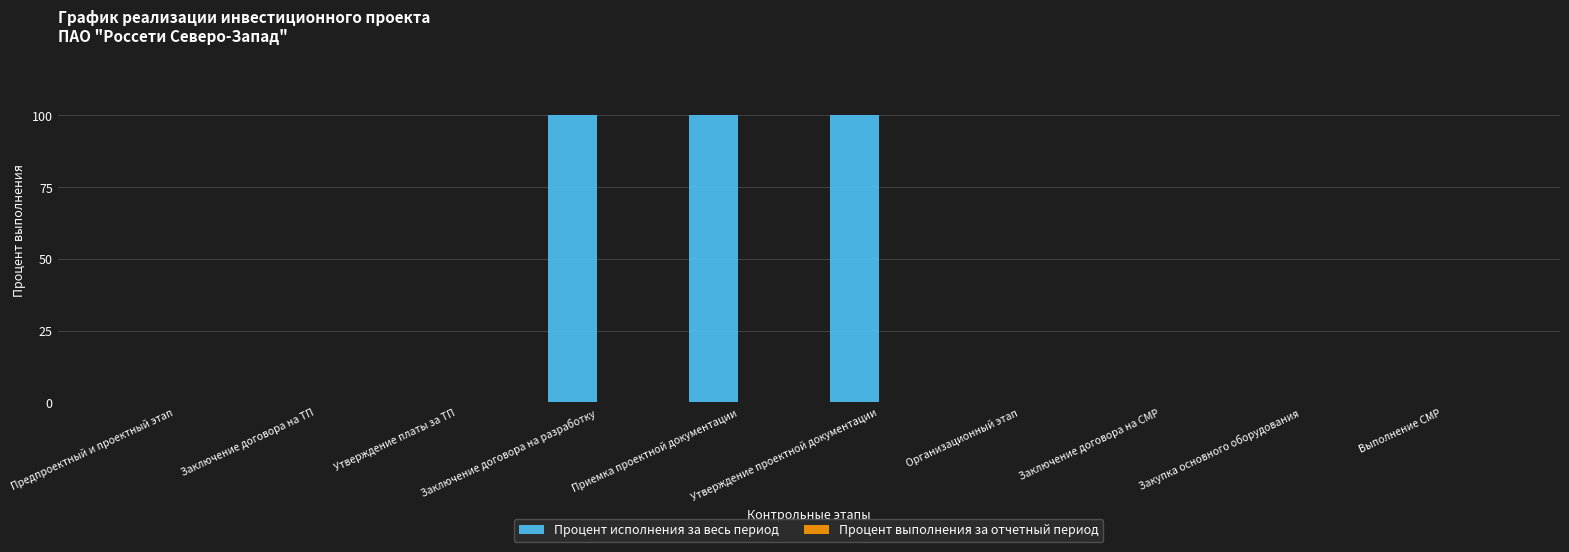

What is the greatest value displayed?

100